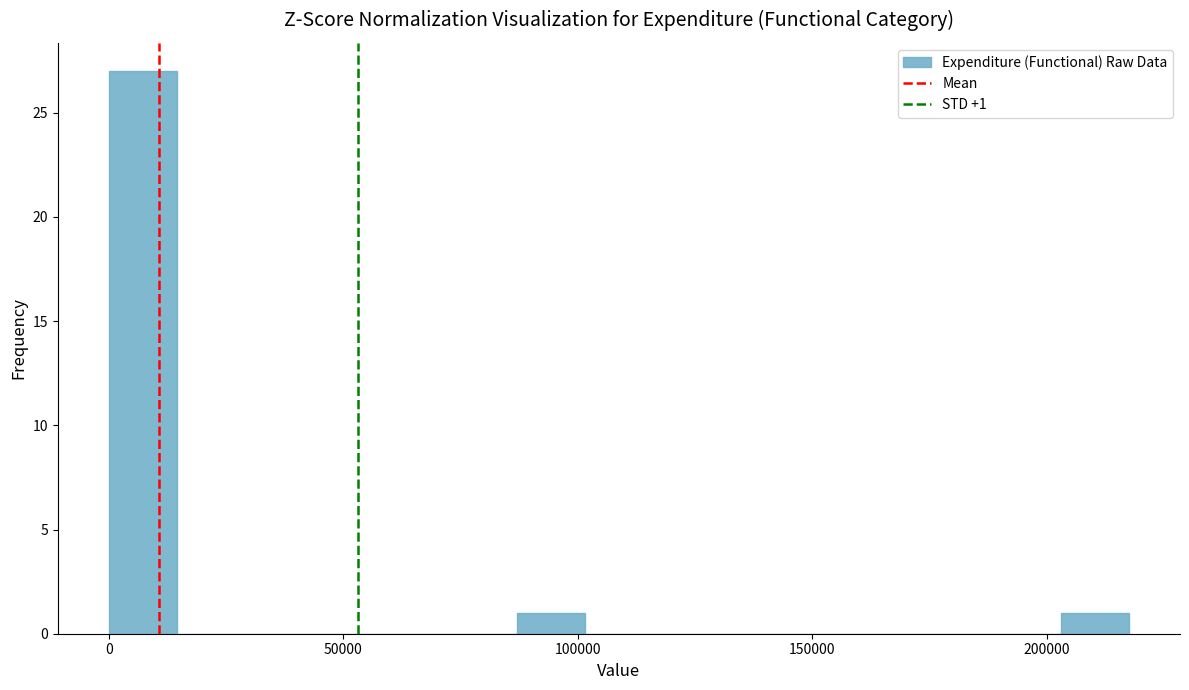

Read against the x-axis, roughly where is the centre of the tallest bar?

5000